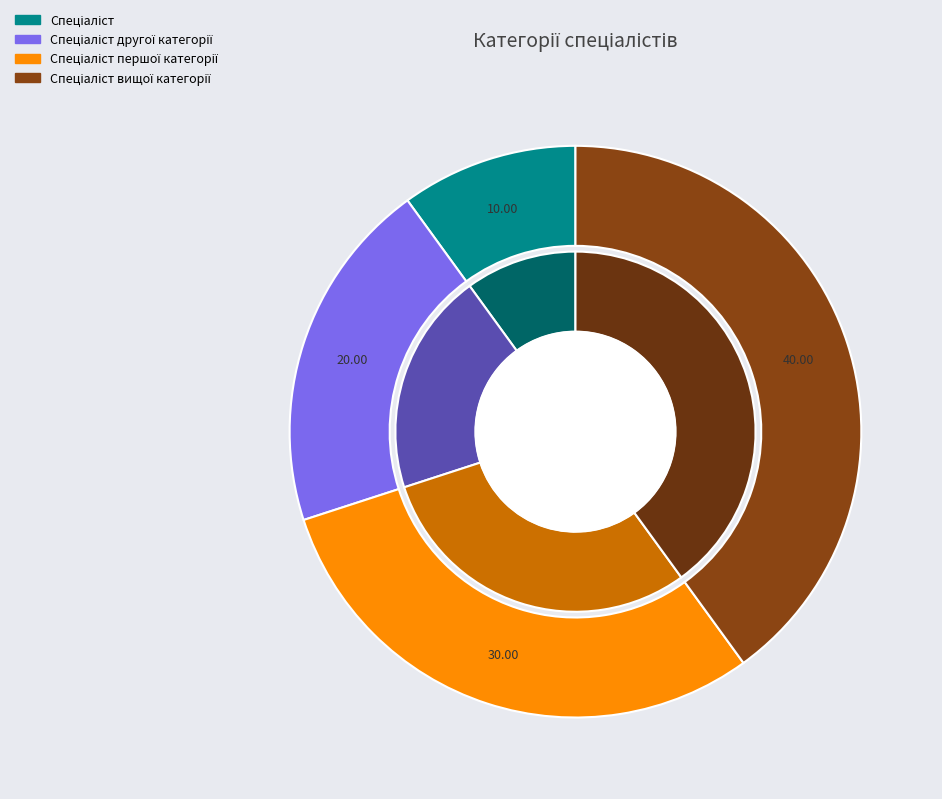

To the nearest percent, what is the average slice percentage?

25%